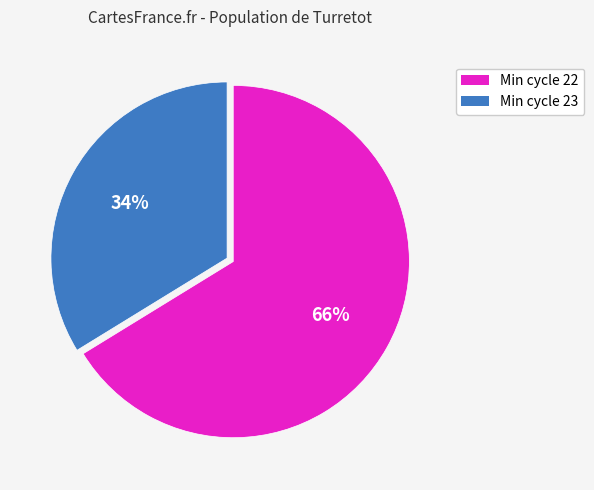

Is there a majority slice in this chart?

Yes